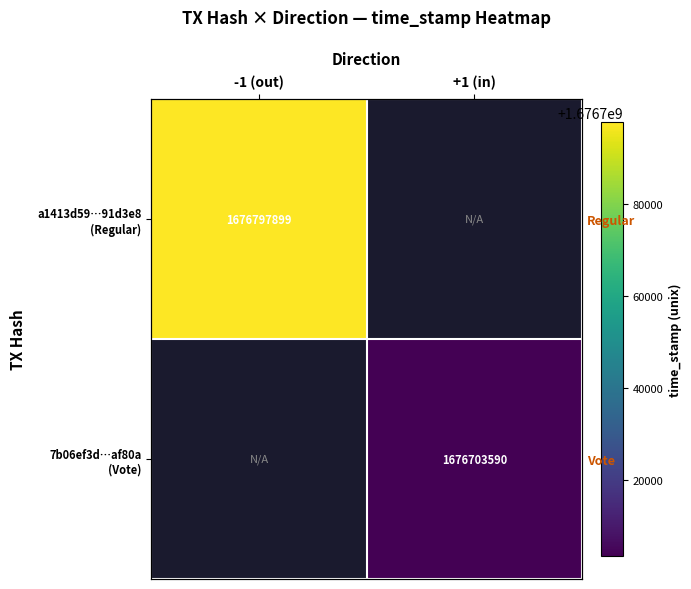

At +1 (in), list the series in order from smallest to largest.

a1413d59…91d3e8 (Regular), 7b06ef3d…af80a (Vote)